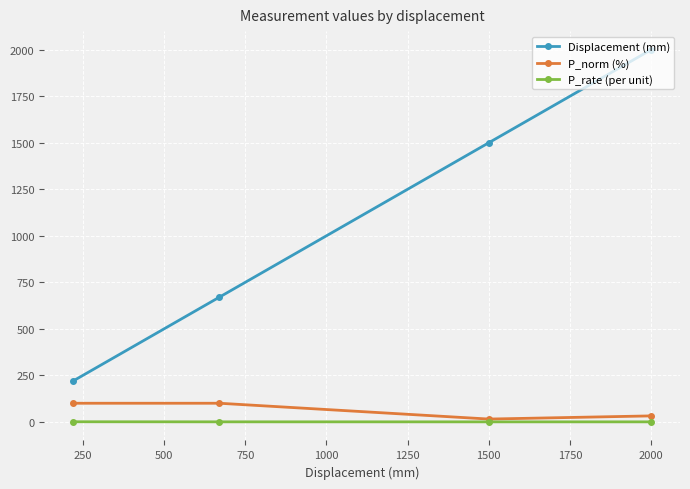

Does the chart have visible grid lines?

Yes